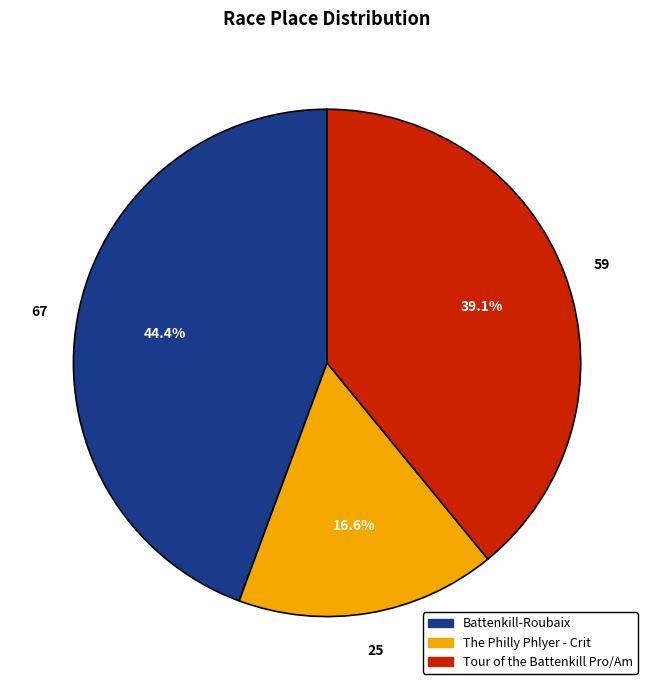

True or false: The Philly Phlyer - Crit accounts for 7% of the total.

False